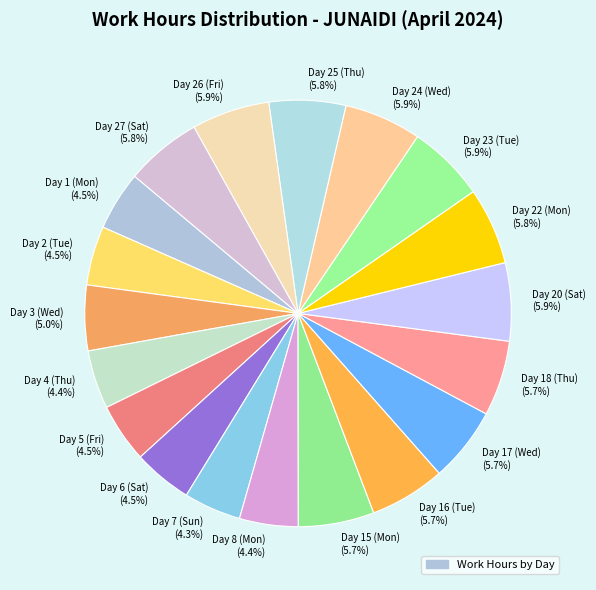

Which has a higher value, Day 23 (Tue) (5.9%) or Day 6 (Sat) (4.5%)?

Day 23 (Tue) (5.9%)